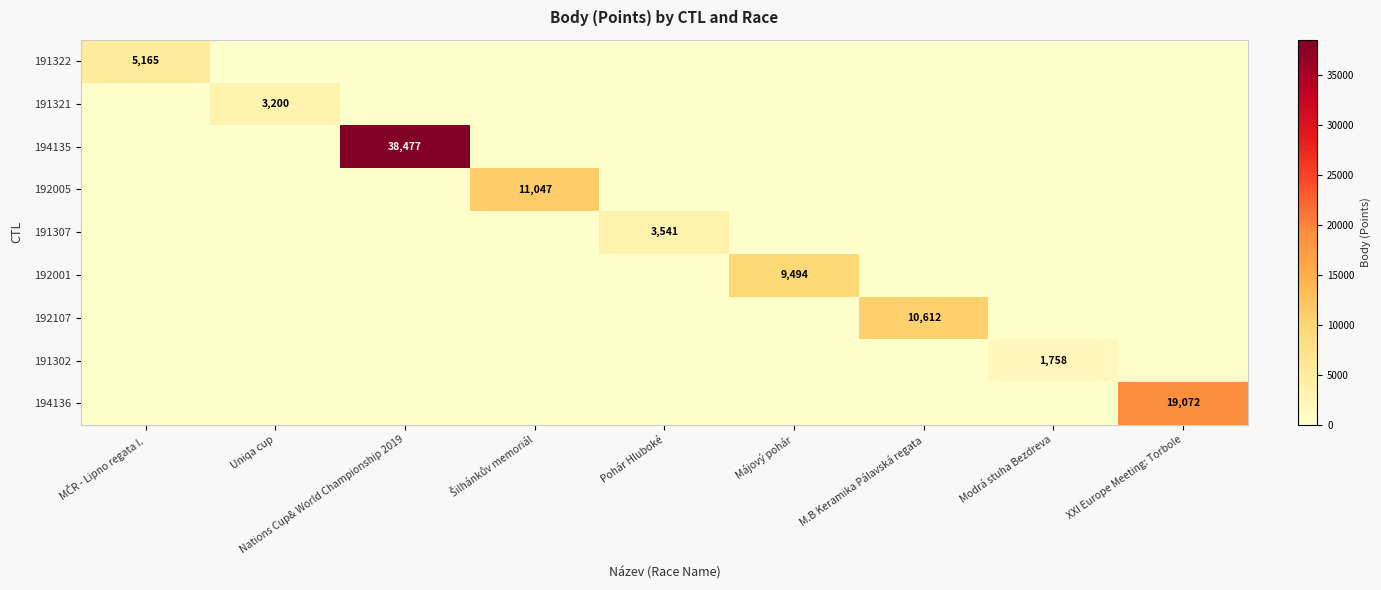

The 194136 series shows 10140 at XXI Europe Meeting: Torbole. True or false?

False